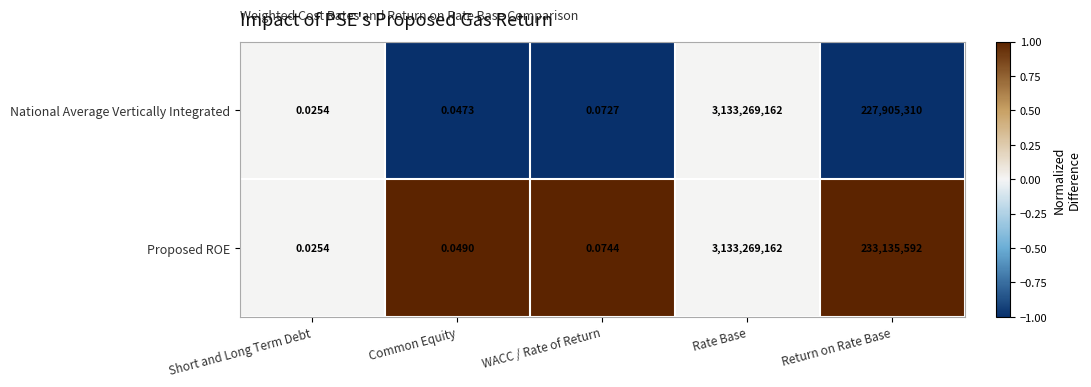

At which label is National Average Vertically Integrated closest to 1566634581?

Return on Rate Base